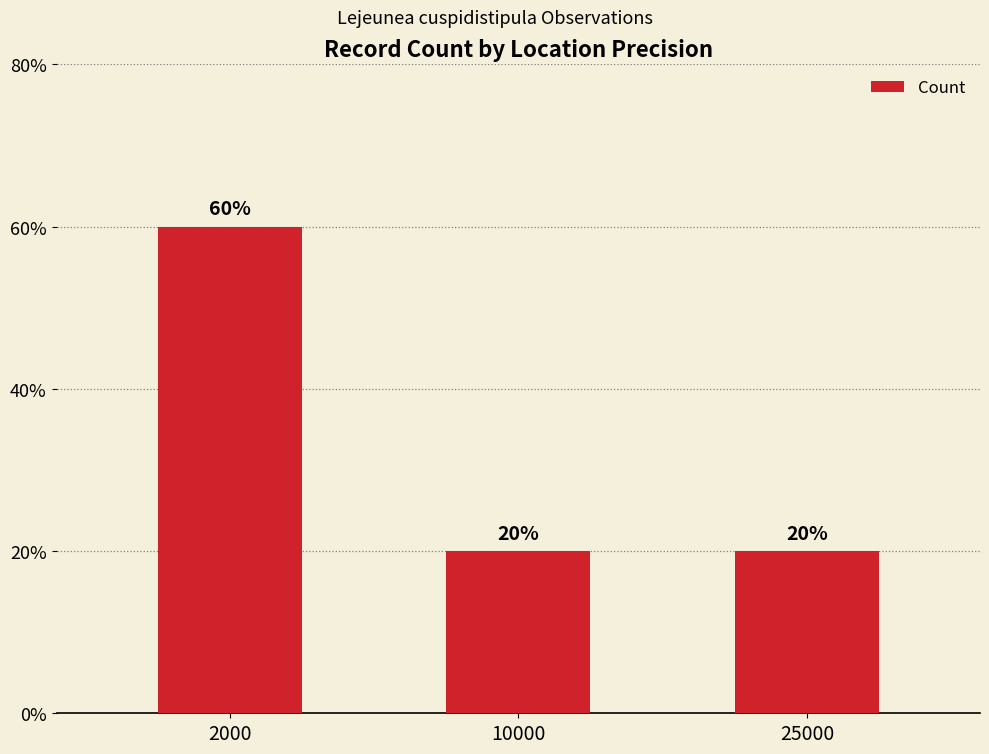

How many values are between 1 and 3?

3